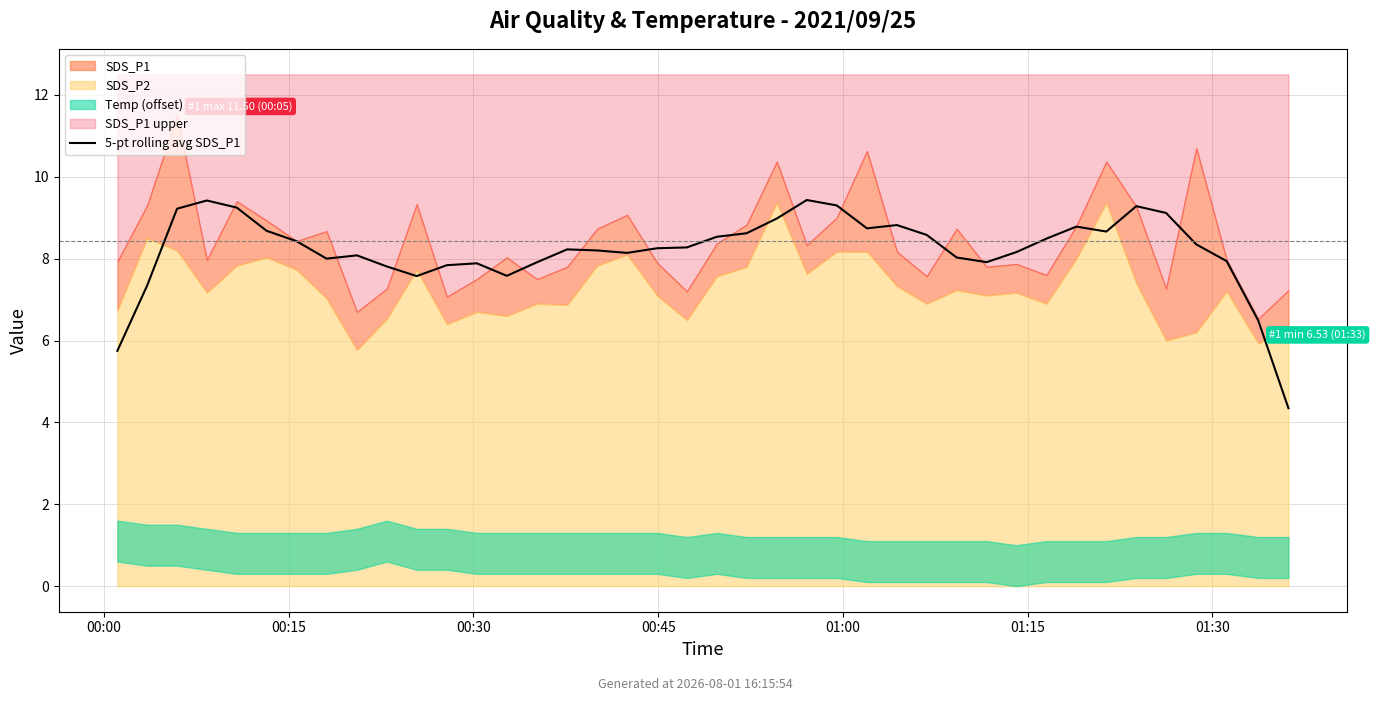

How many lines are shown in the chart?

1